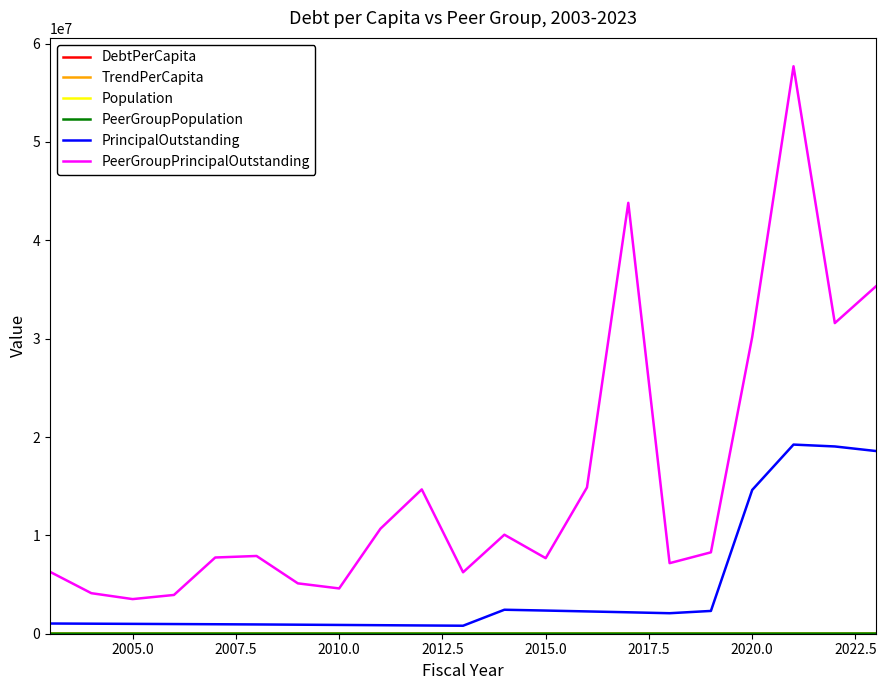

Is this an area chart (filled region under the line)?

No